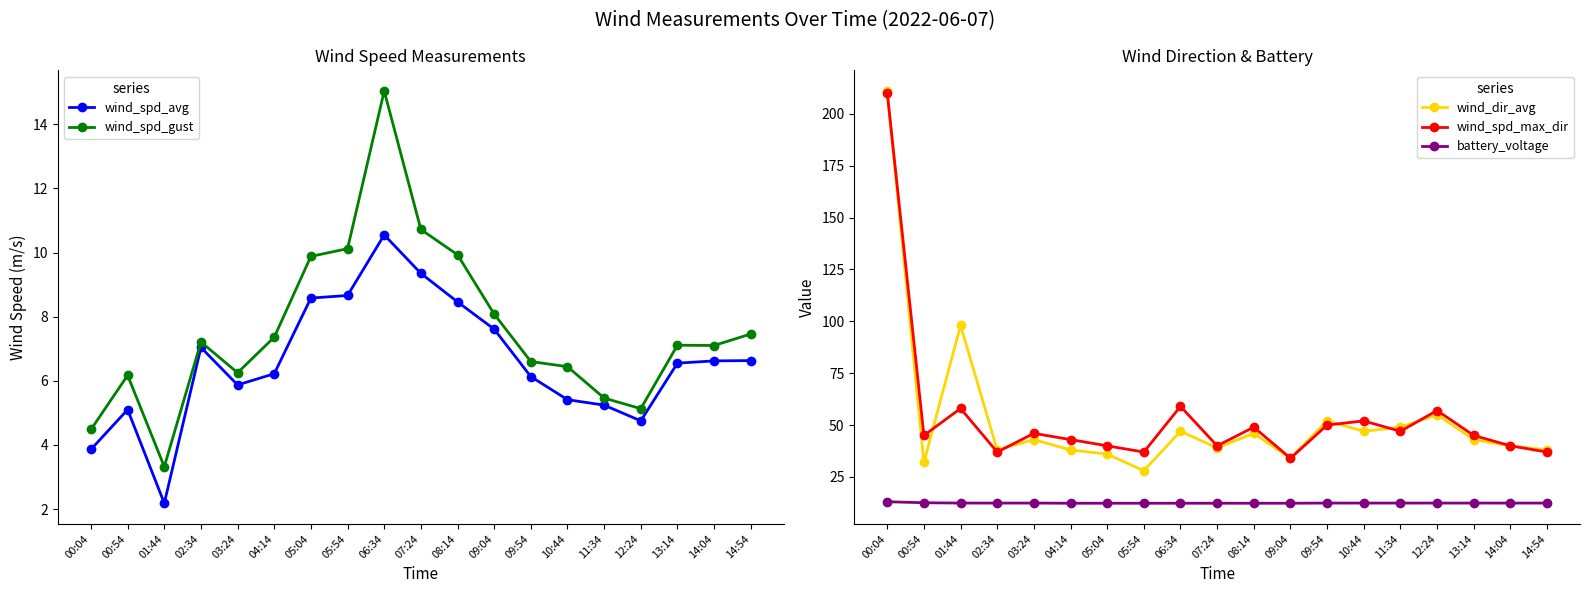

What is the label of the 14th point from the right?

04:14